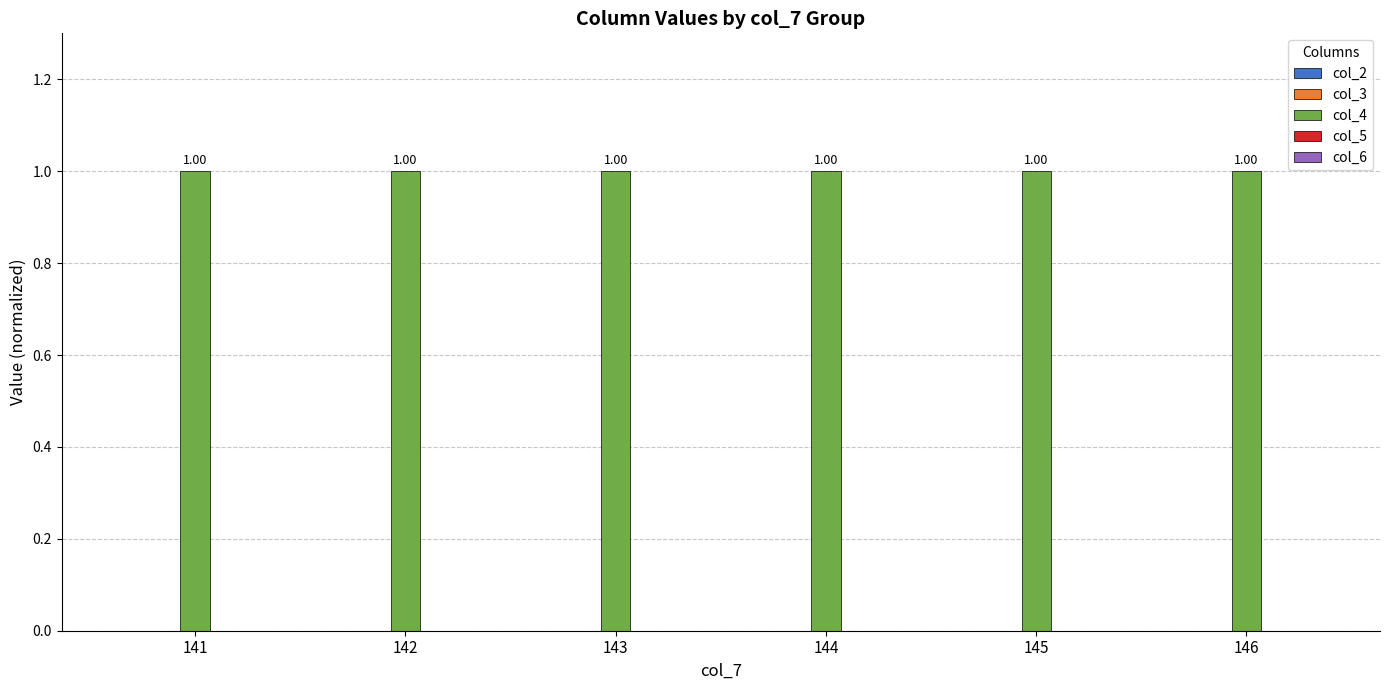

Which series has the largest total across all categories?

col_4